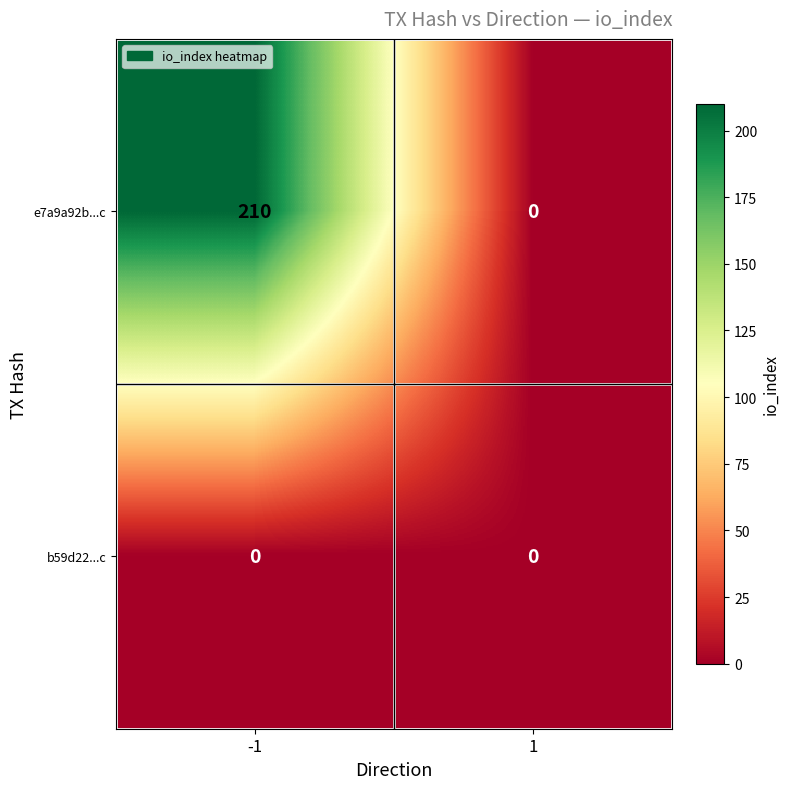

Which series has the widest spread of values?

e7a9a92b...c